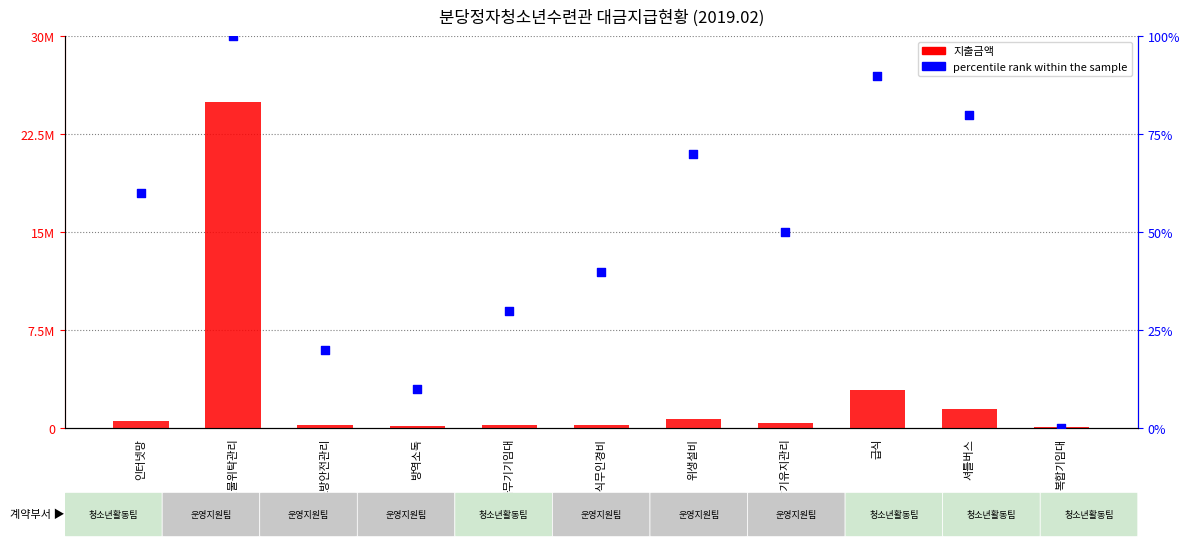

What are all the series names shown in the legend?

지출금액, percentile rank within the sample